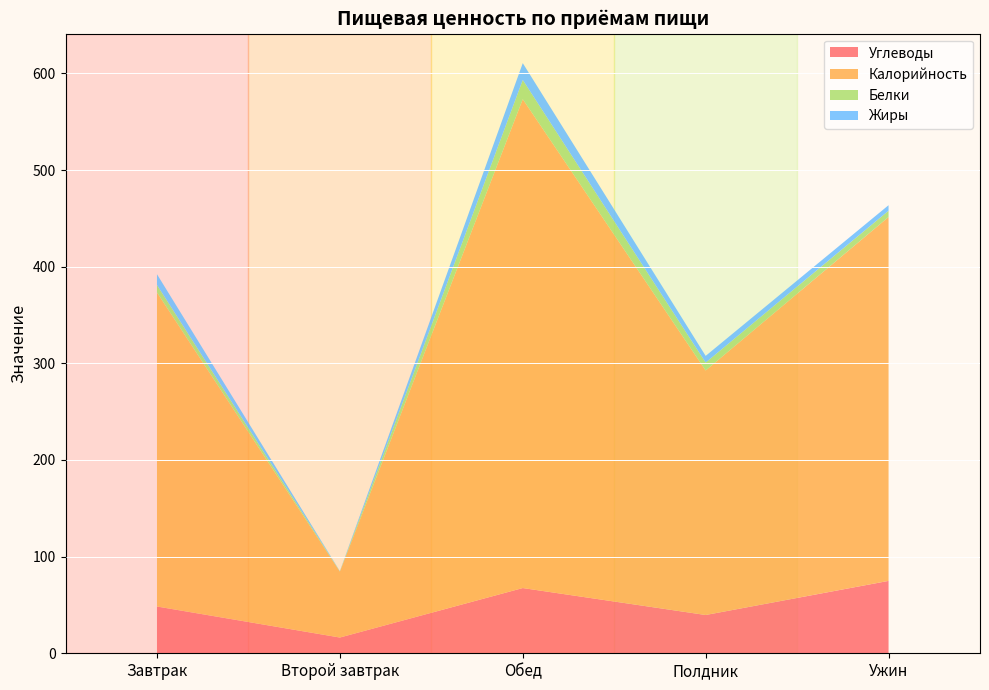

Reading left to right, transcribe all the data shown in this chart.

Углеводы: Завтрак=48.4	Второй завтрак=16.3	Обед=67.5	Полдник=39.6	Ужин=74.9
Калорийность: Завтрак=324.9	Второй завтрак=68.2	Обед=505.8	Полдник=253.0	Ужин=376.5
Белки: Завтрак=7.8	Второй завтрак=0.3	Обед=19.9	Полдник=8.2	Ужин=6.5
Жиры: Завтрак=11.1	Второй завтрак=0.2	Обед=17.4	Полдник=6.9	Ужин=5.7